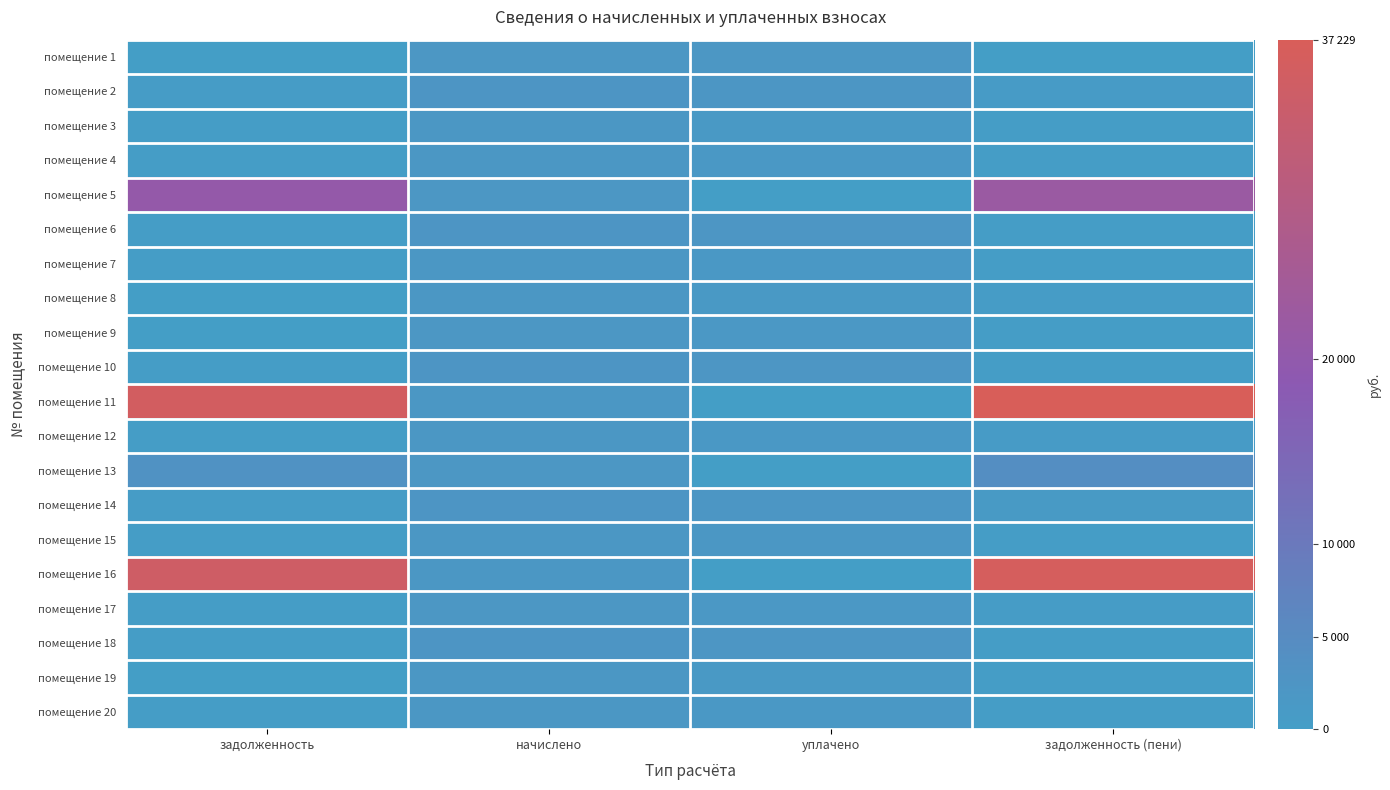

Which series has the widest spread of values?

помещение 11